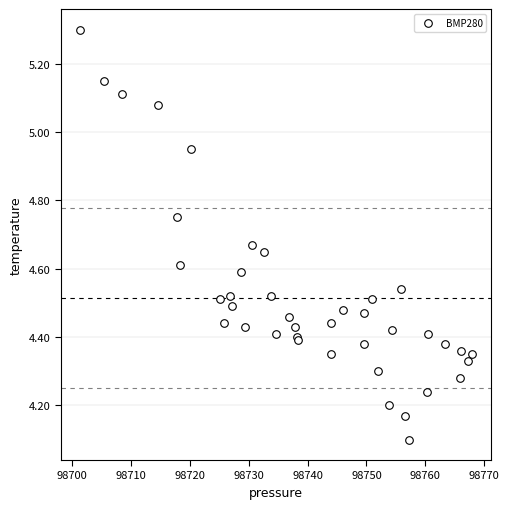

What Y value in the scatter plot is closest to 4?

4.1